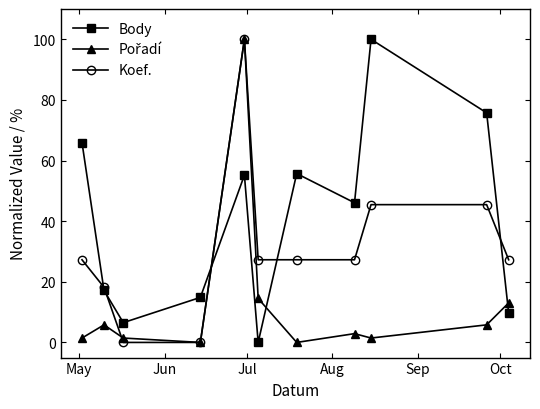

What is the highest value of the Koef. series?

100.0